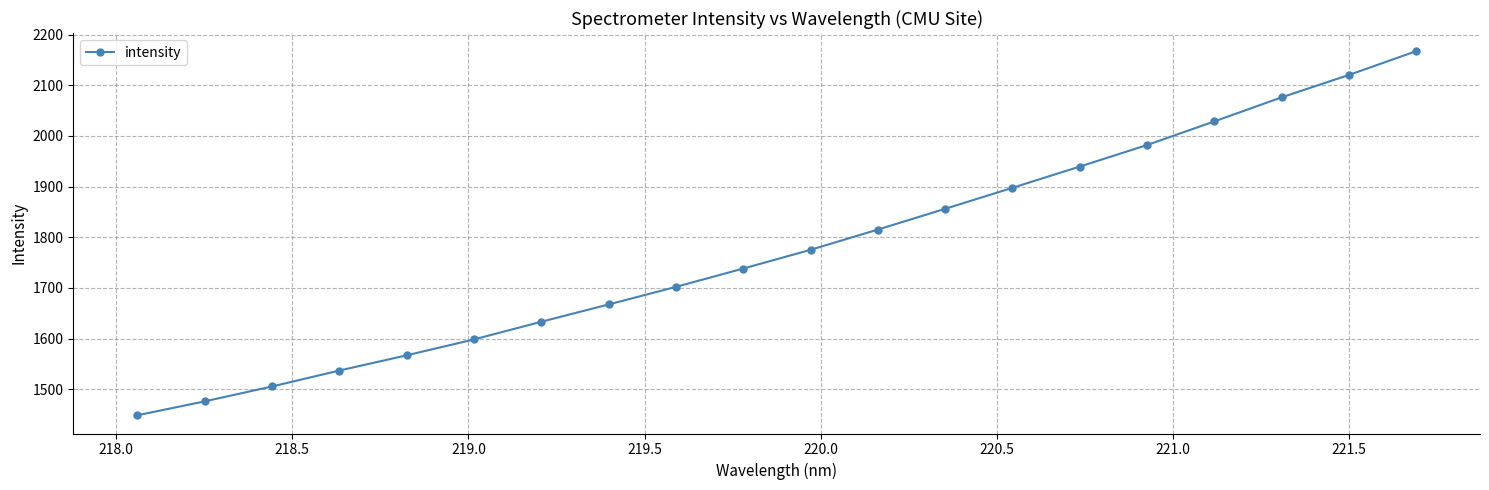

What is the average value?

1776.6